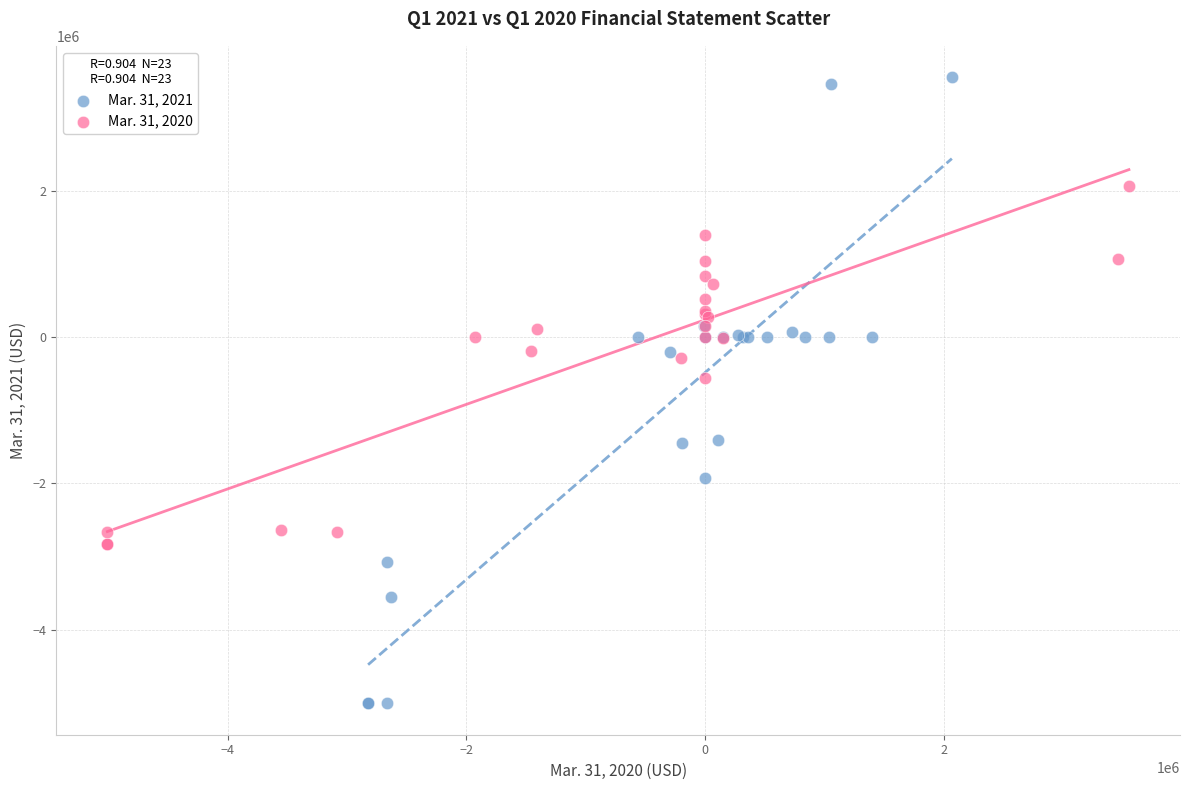

Which series contains the highest Y value?

Mar. 31, 2021